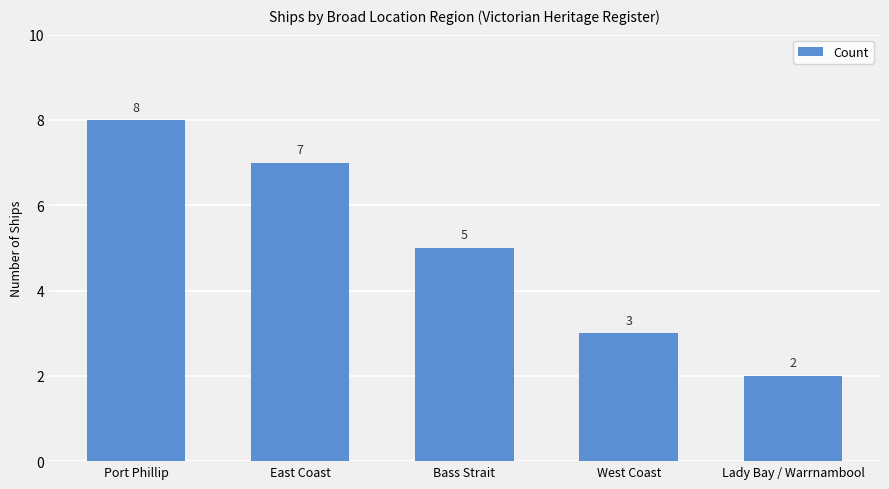

Rank the categories by value from highest to lowest.

Port Phillip, East Coast, Bass Strait, West Coast, Lady Bay / Warrnambool